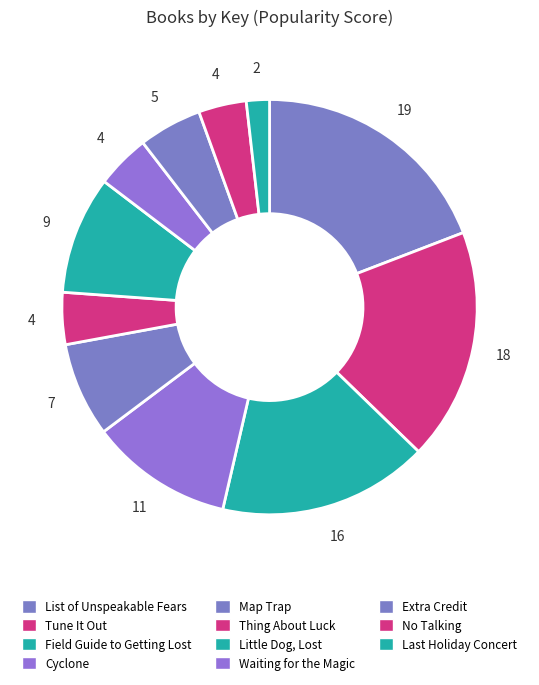

To the nearest percent, what portion does Waiting for the Magic represent?

4%